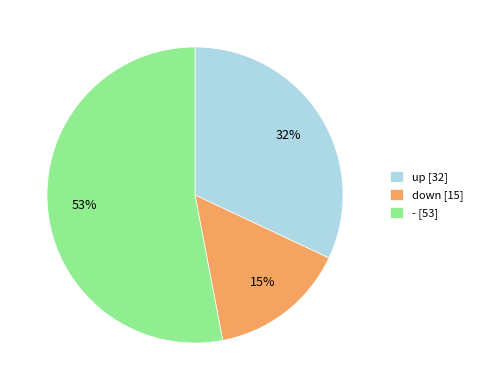

The up slice represents 40% of the pie. True or false?

False